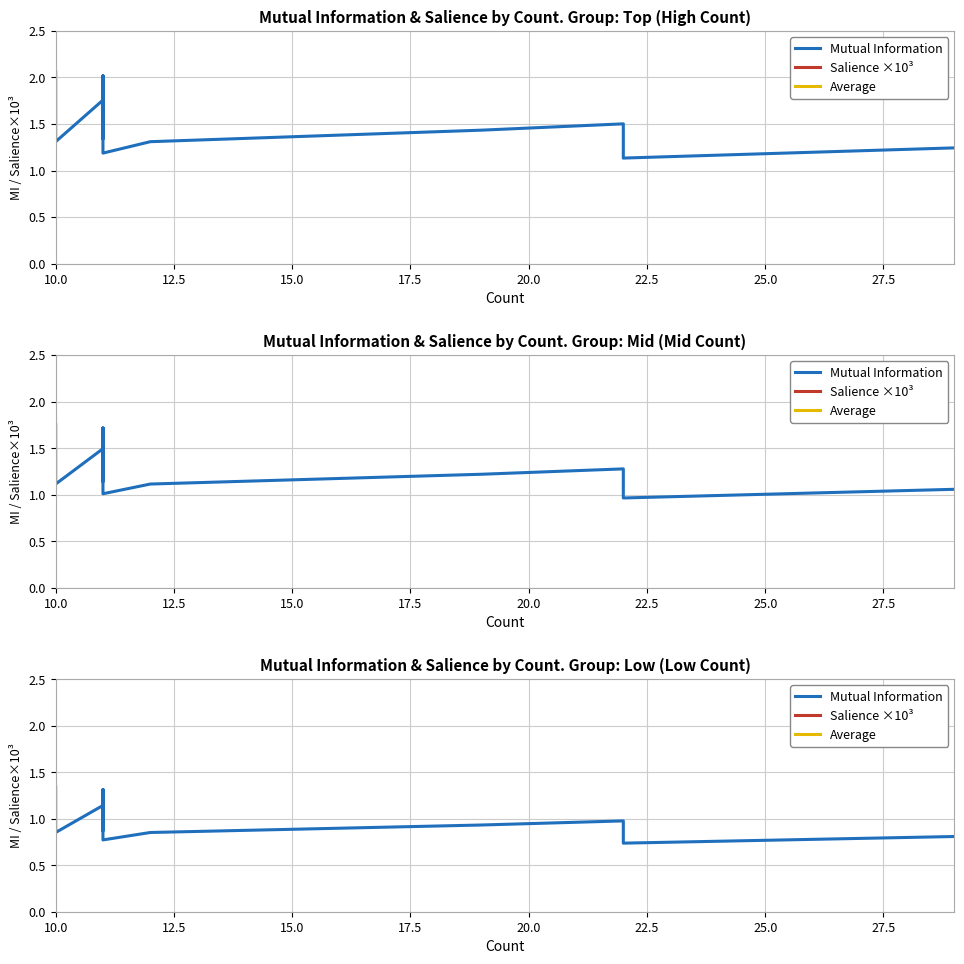

The Average series shows 0.7 at 15. True or false?

False